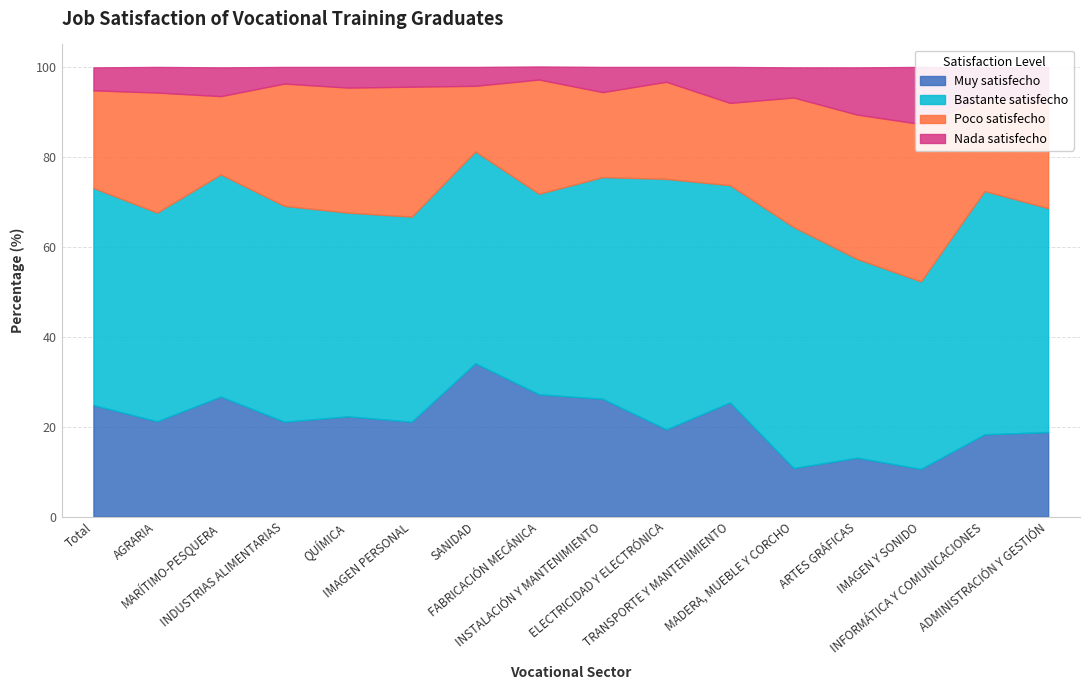

Where is Bastante satisfecho nearest to the value 48?

INDUSTRIAS ALIMENTARIAS